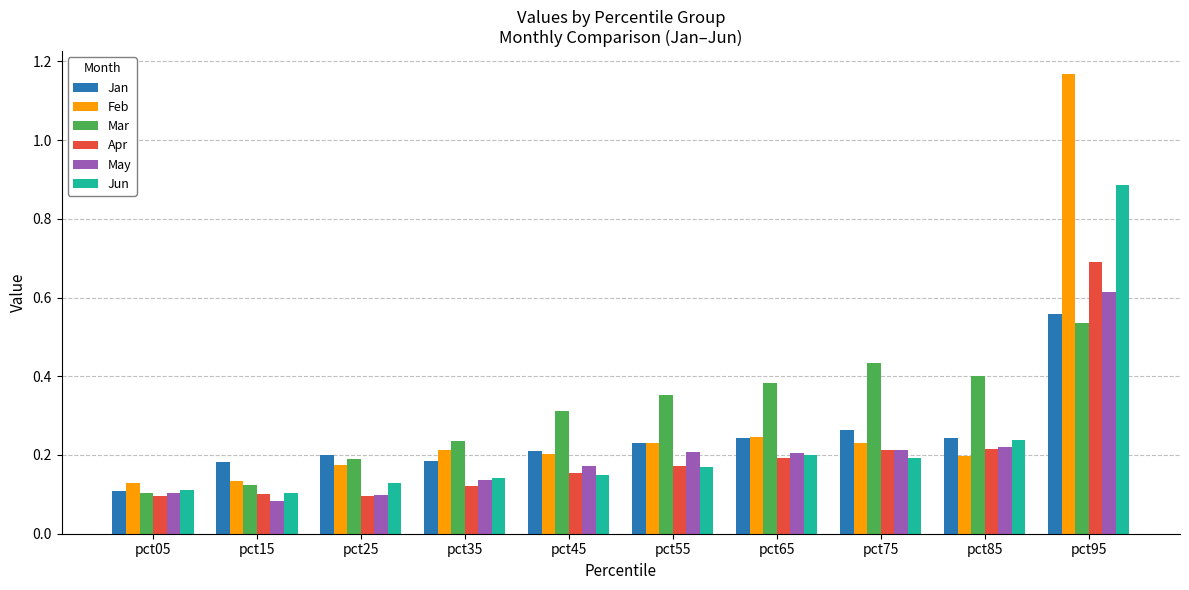

Which series has the largest range (max minus min)?

Feb